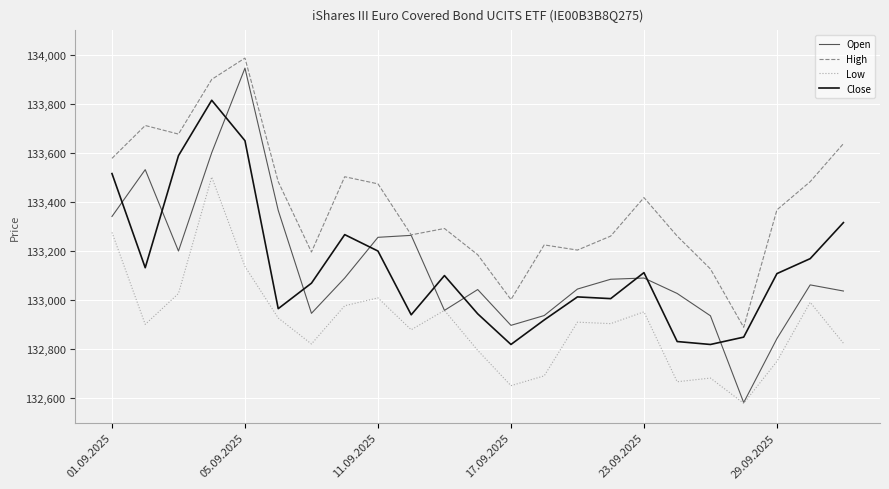

What are all the series names shown in the legend?

Open, High, Low, Close